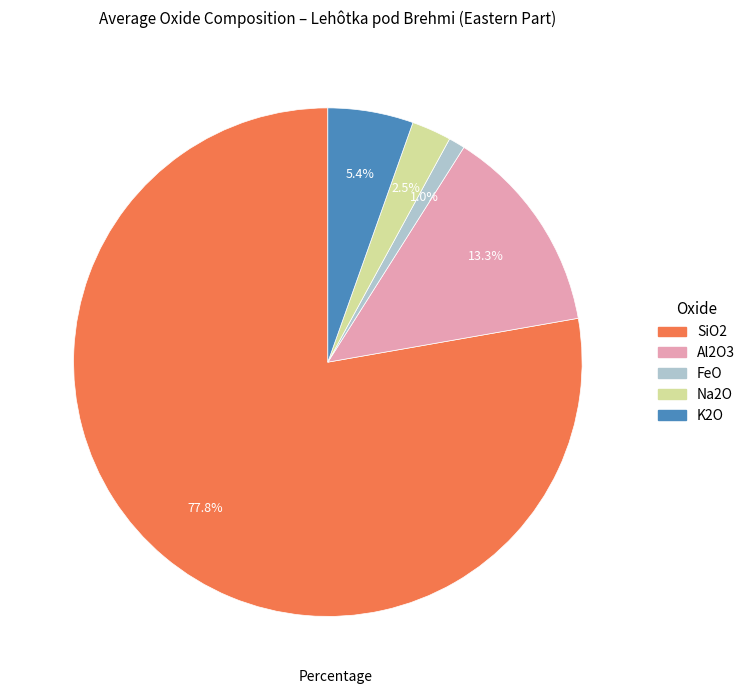

What is the smallest slice in the pie chart?

FeO